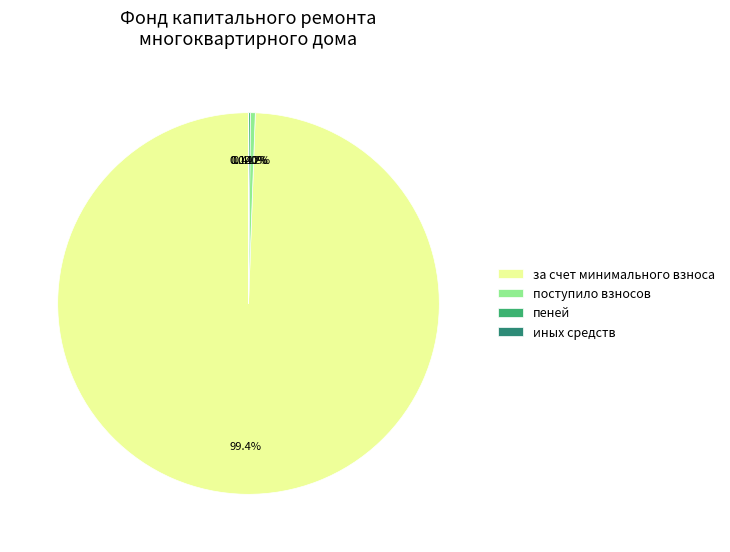

Is the sum of поступило взносов and за счет минимального взноса greater than half?

Yes